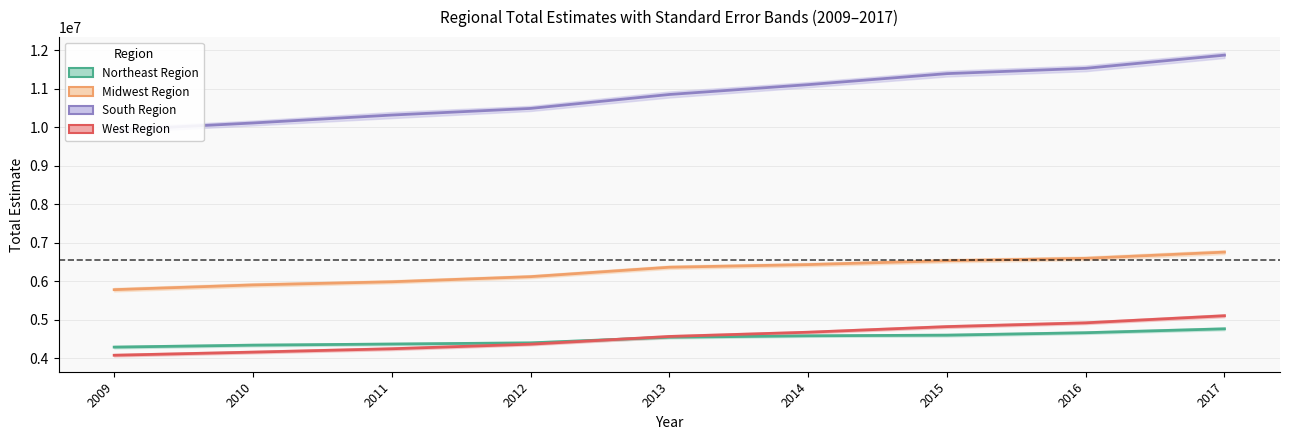

True or false: West Region has a value of 4571144 at 2013.

True